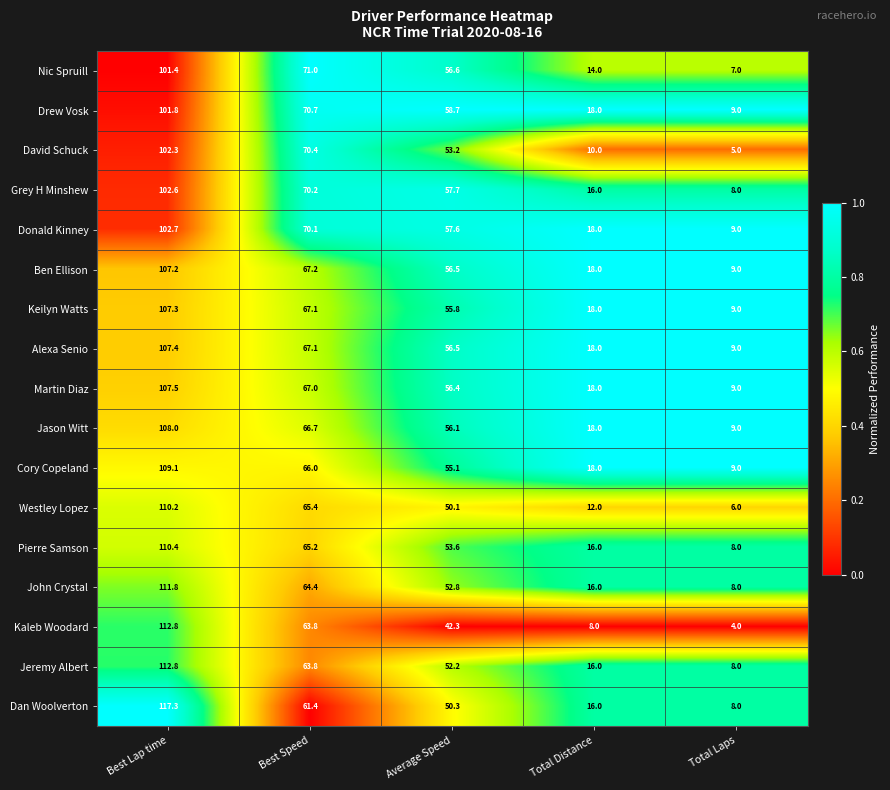

What is the maximum value shown in the chart?

117.3